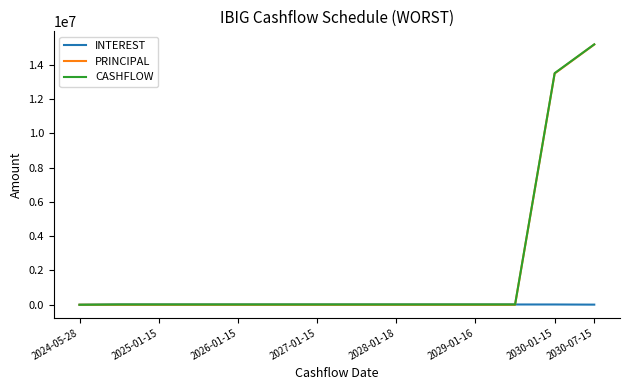

Count the number of categories in the chart.

14